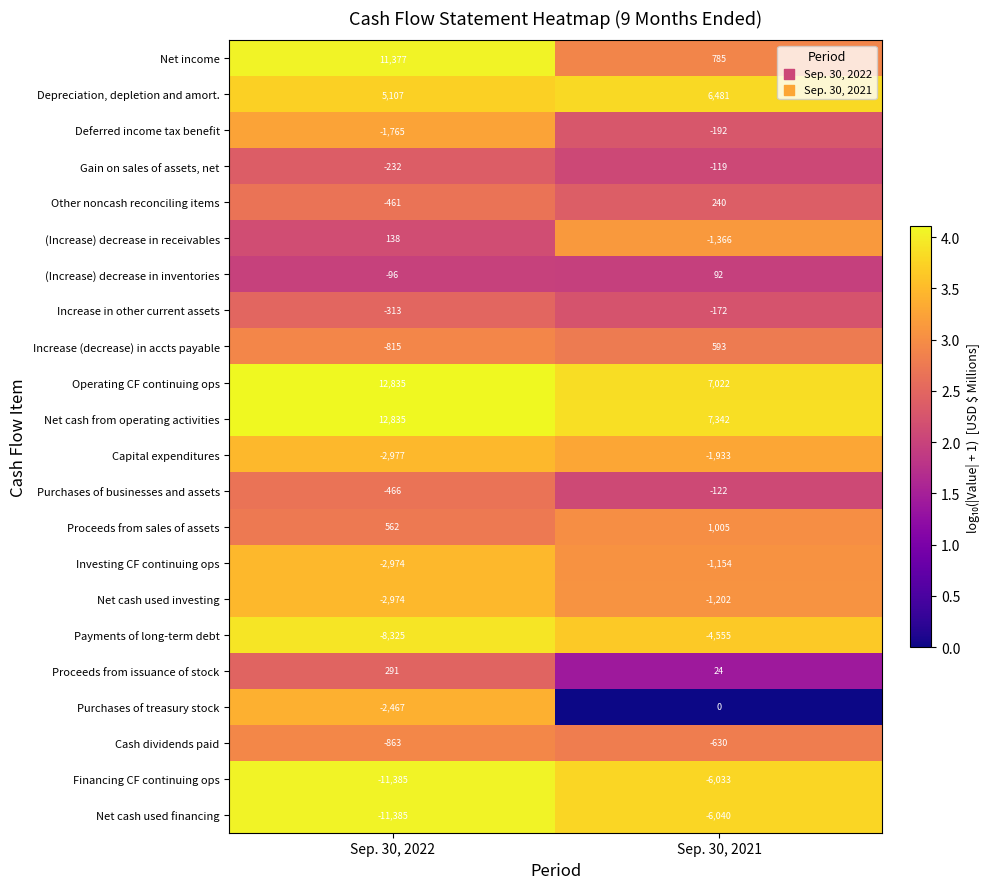

What is the smallest value displayed?

-11385